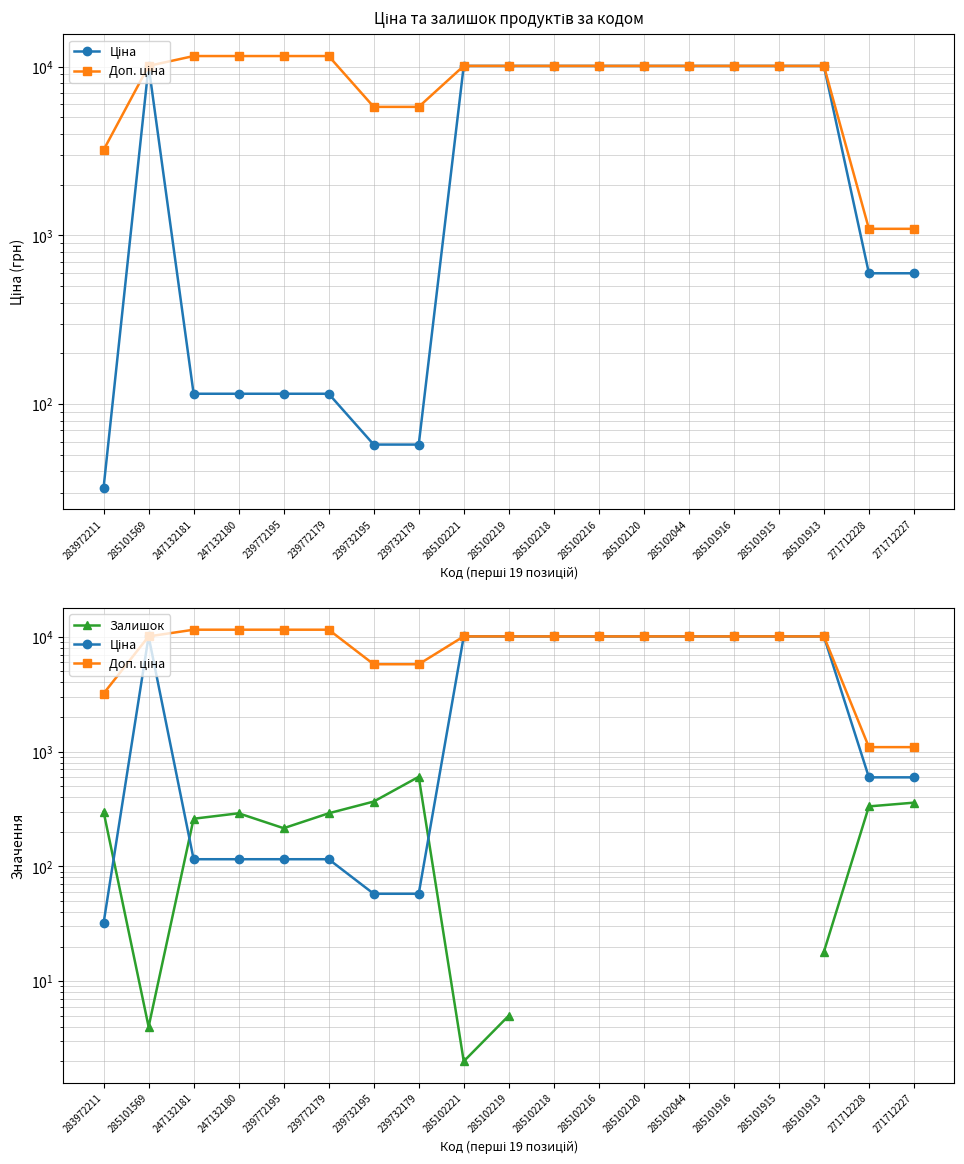

Is it true that Доп. ціна equals 3205.0 at 283972211?

True